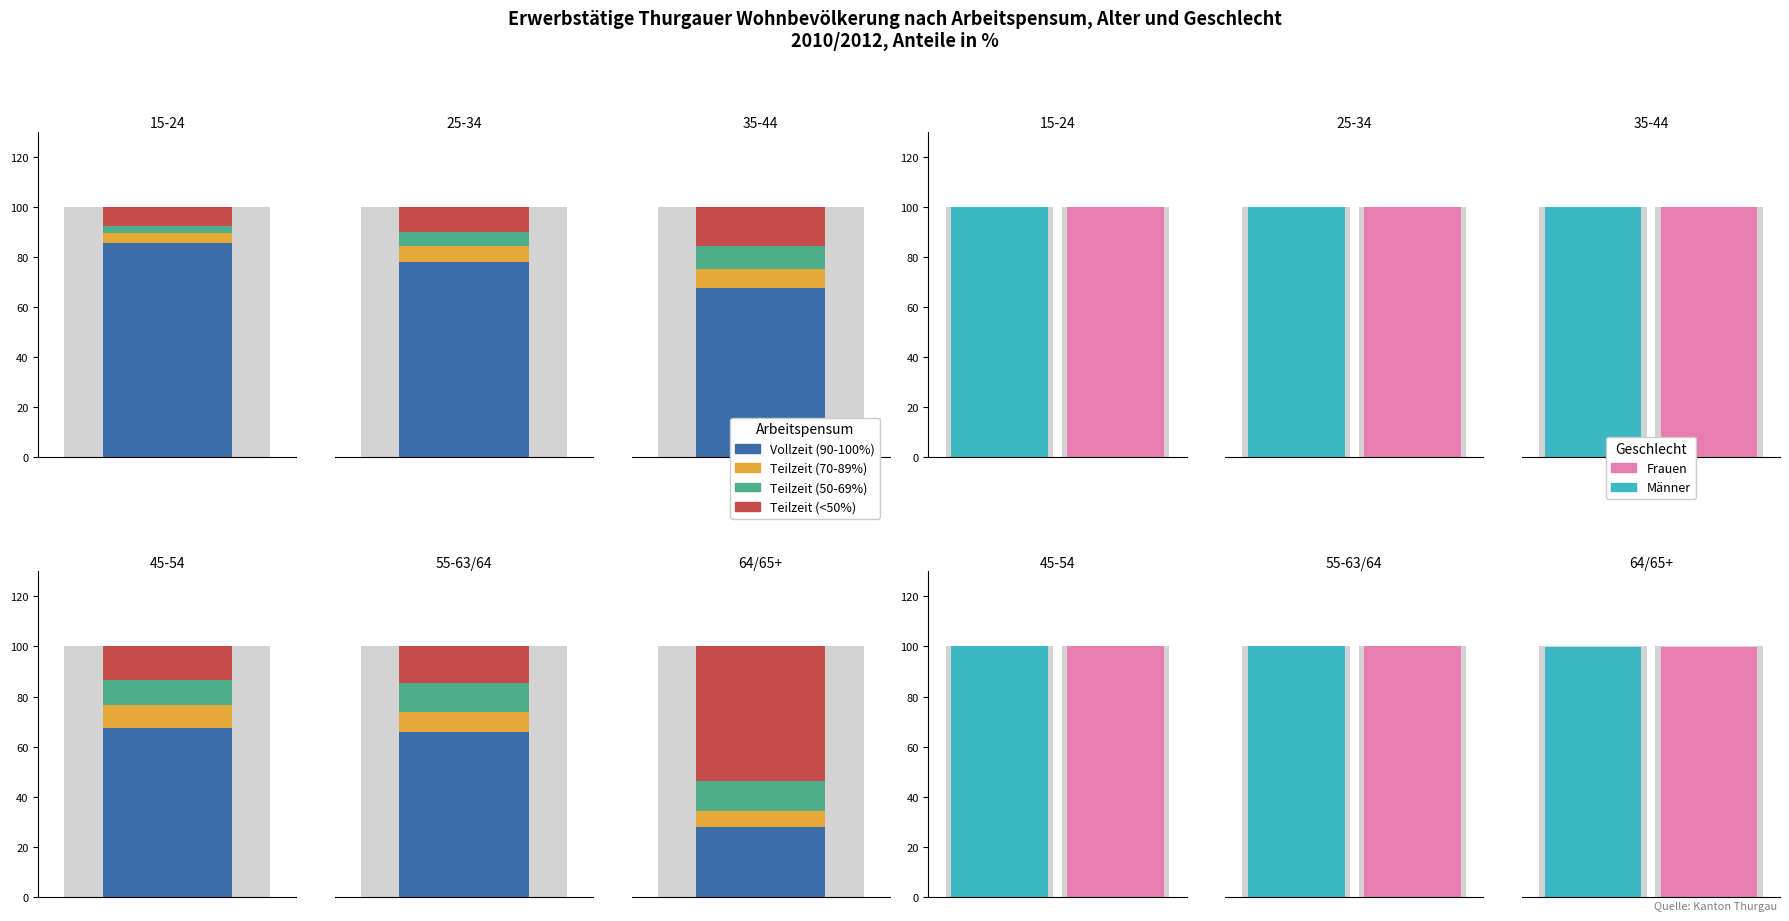

What is the average value of the Teilzeit (50-69%) series?

8.5